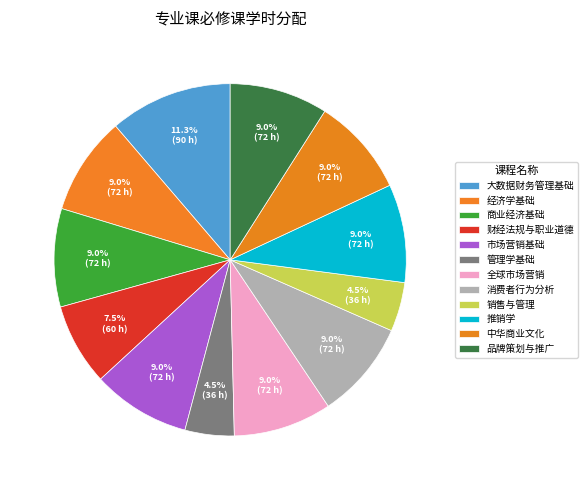

To the nearest percent, what portion does 品牌策划与推广 represent?

9%